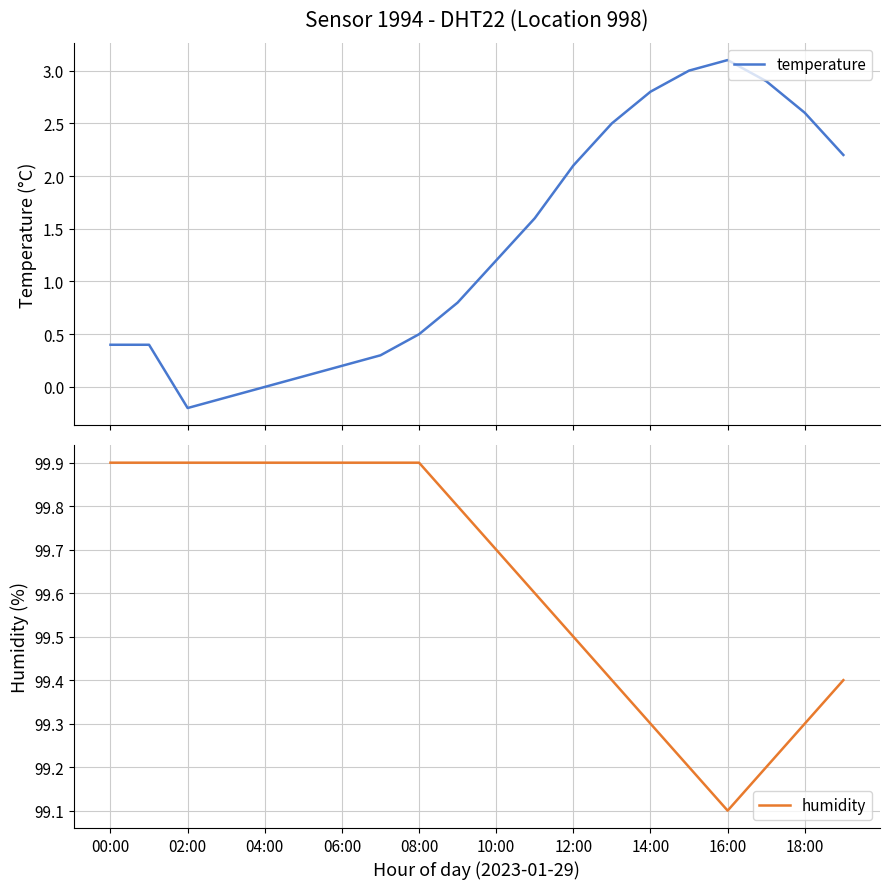

Reading left to right, list all the values displayed in this chart.

temperature: 0.4	0.4	-0.2	-0.1	0.0	0.1	0.2	0.3	0.5	0.8	1.2	1.6	2.1	2.5	2.8	3.0	3.1	2.9	2.6	2.2
humidity: 99.9	99.9	99.9	99.9	99.9	99.9	99.9	99.9	99.9	99.8	99.7	99.6	99.5	99.4	99.3	99.2	99.1	99.2	99.3	99.4